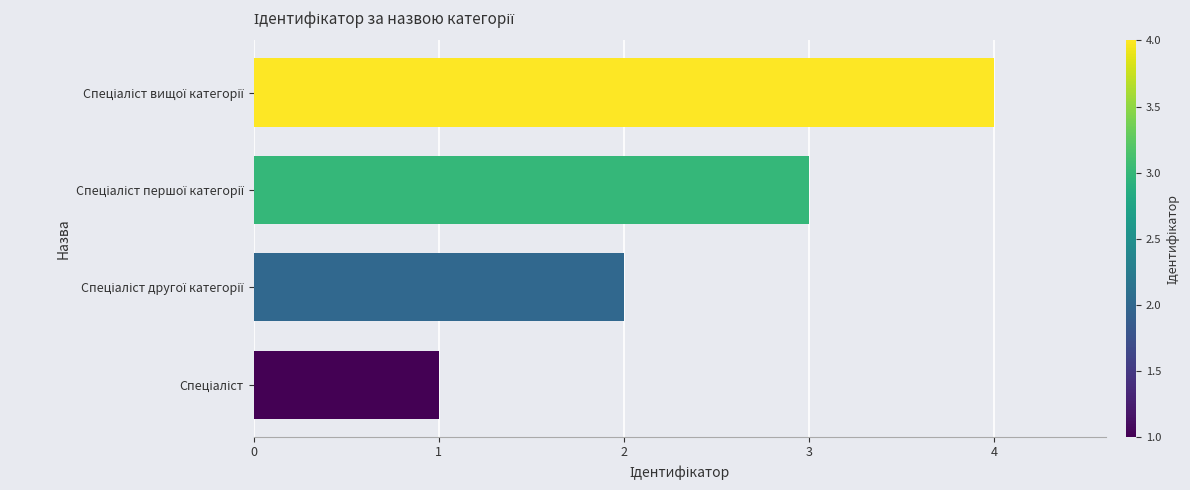

What is the sum of all values?

10